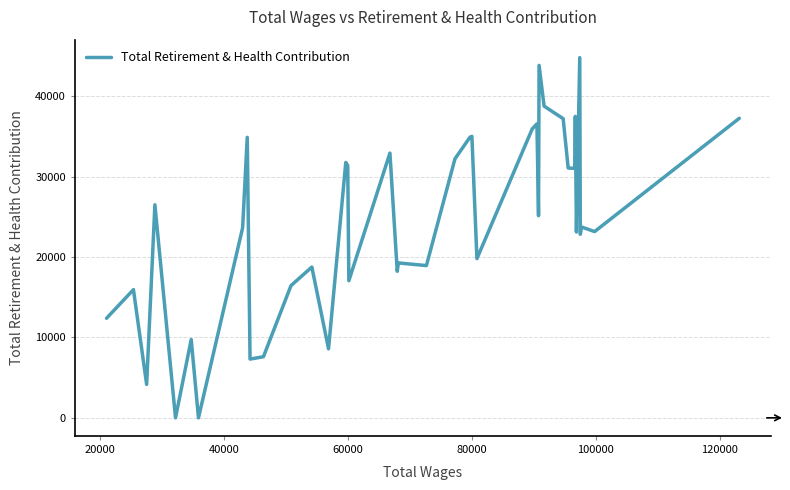

What is the maximum value shown in the chart?

44811